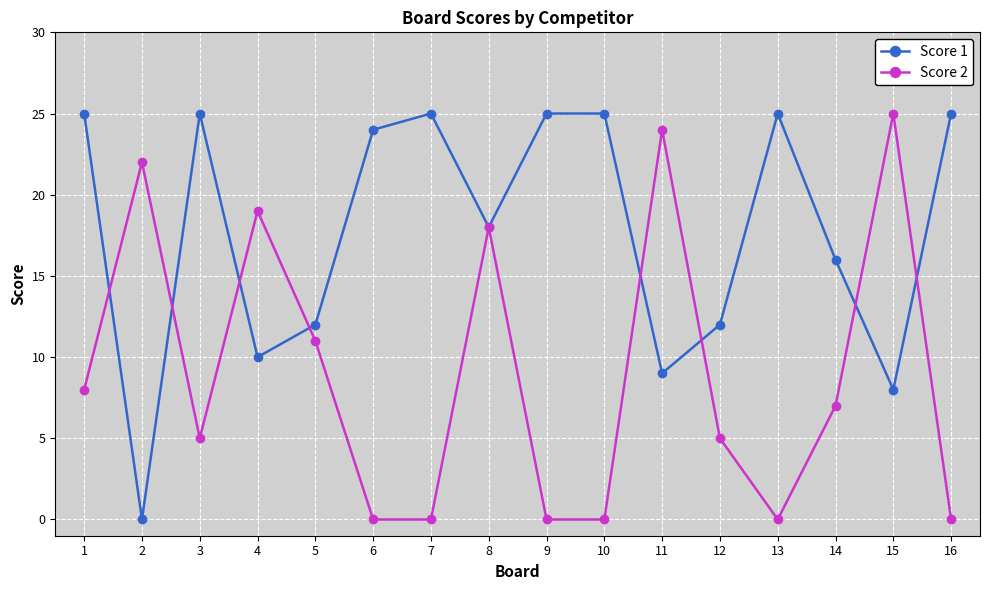

What is the average value of the Score 1 series?

18